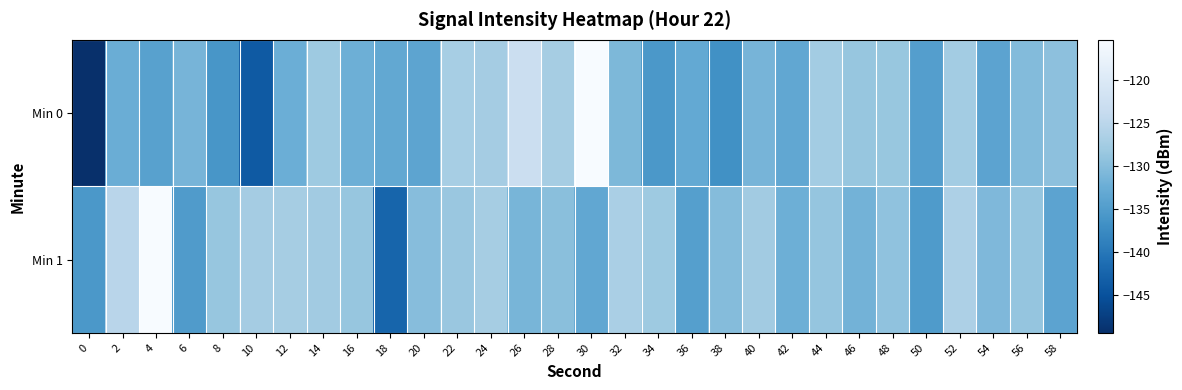

Count the number of categories in the chart.

30